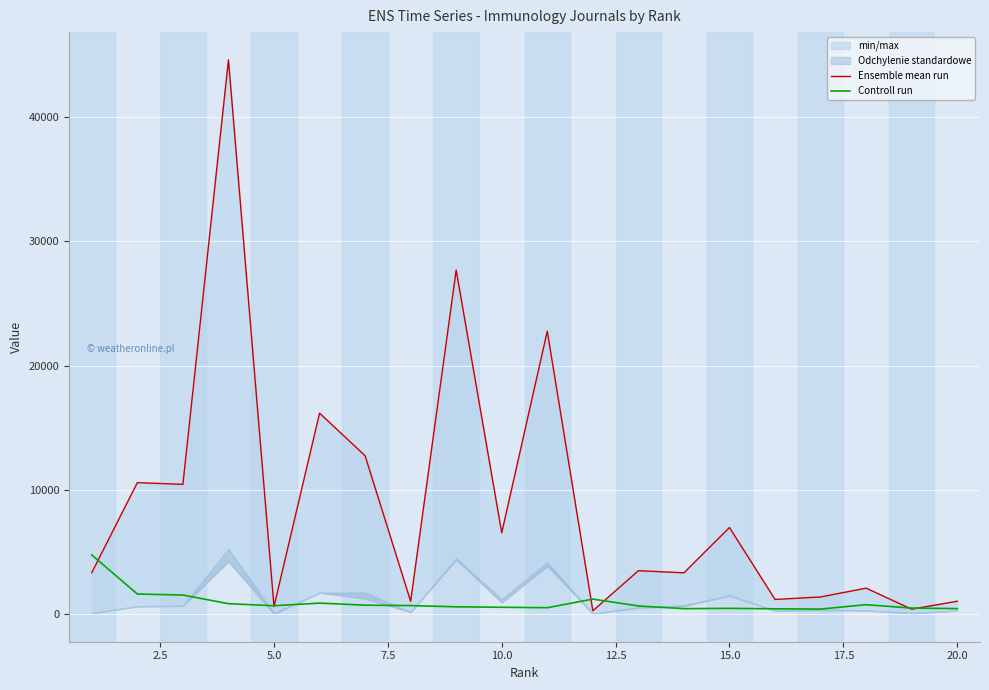

In Controll run, how many points are higher than both neighbors (excluding endpoints)?

4